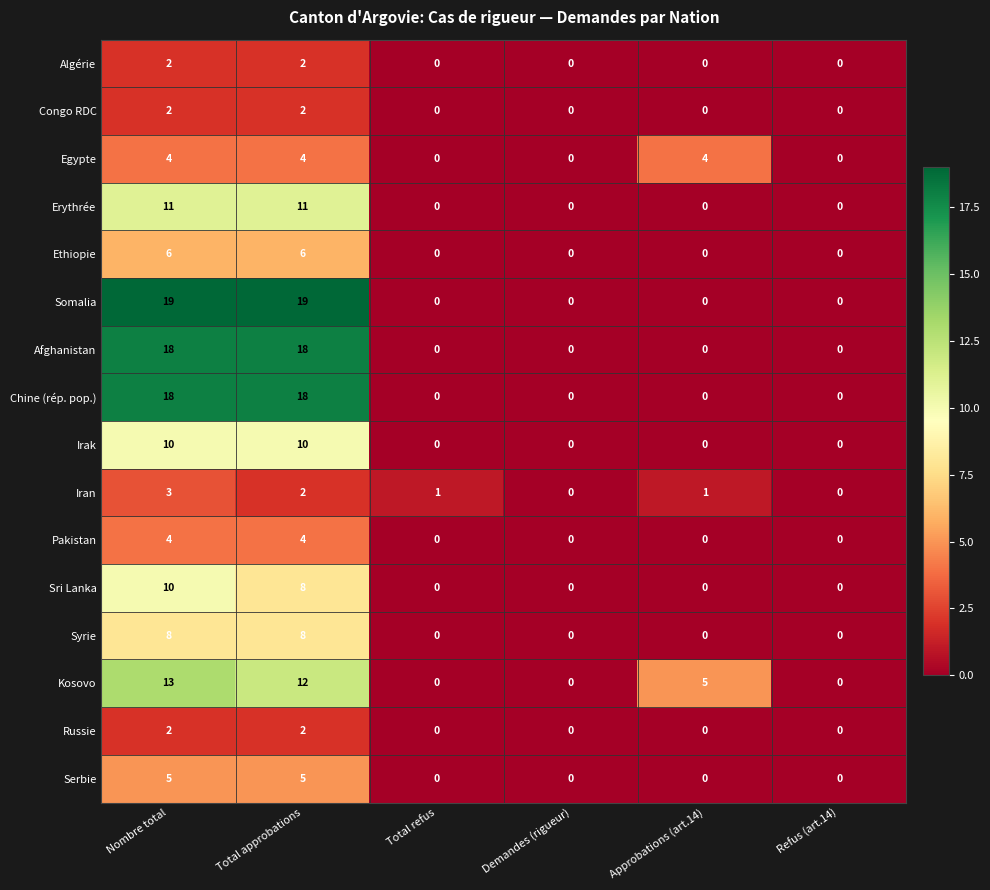

How many positive values does the Serbie series have?

2